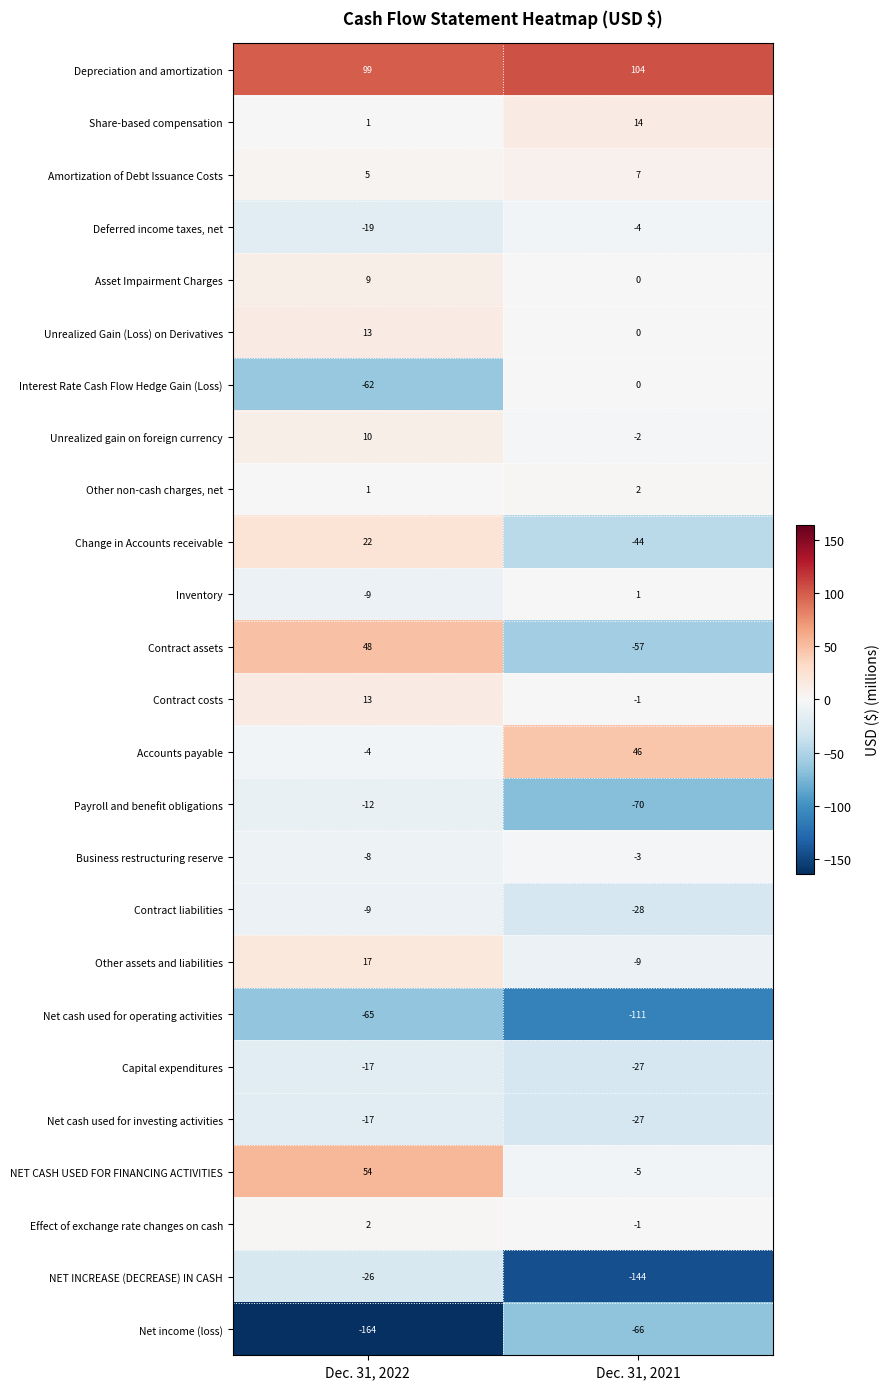

Is it true that Net income (loss) equals -164 at Dec. 31, 2022?

True